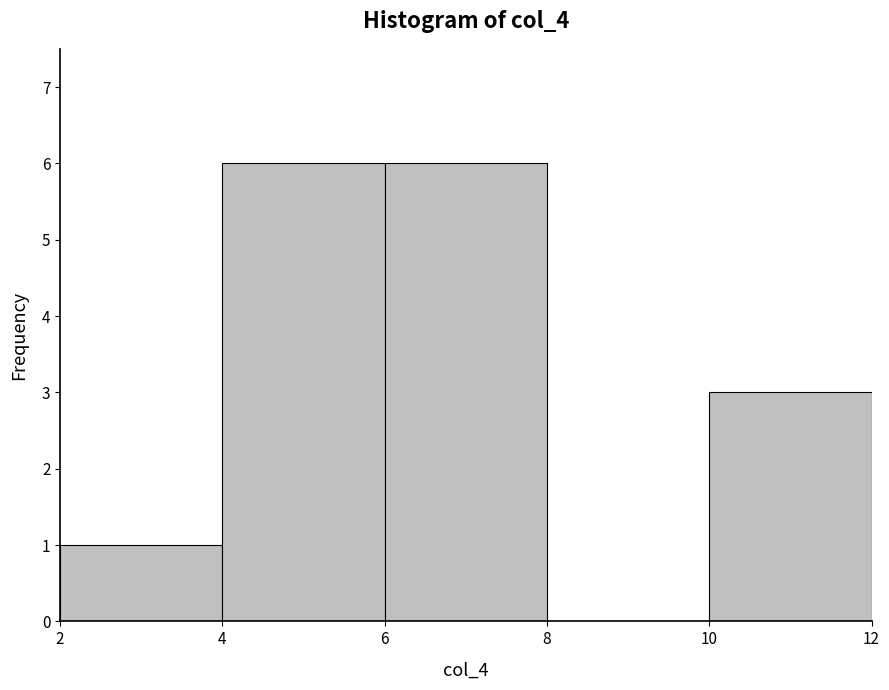

Reading left to right, list every bar in this chart as the range it spans on the x-axis followed by its height. The values are not printed on the chart, so give them approximately, as read against the axis.

2 to 4: 1
4 to 6: 6
6 to 8: 6
8 to 10: 0
10 to 12: 3